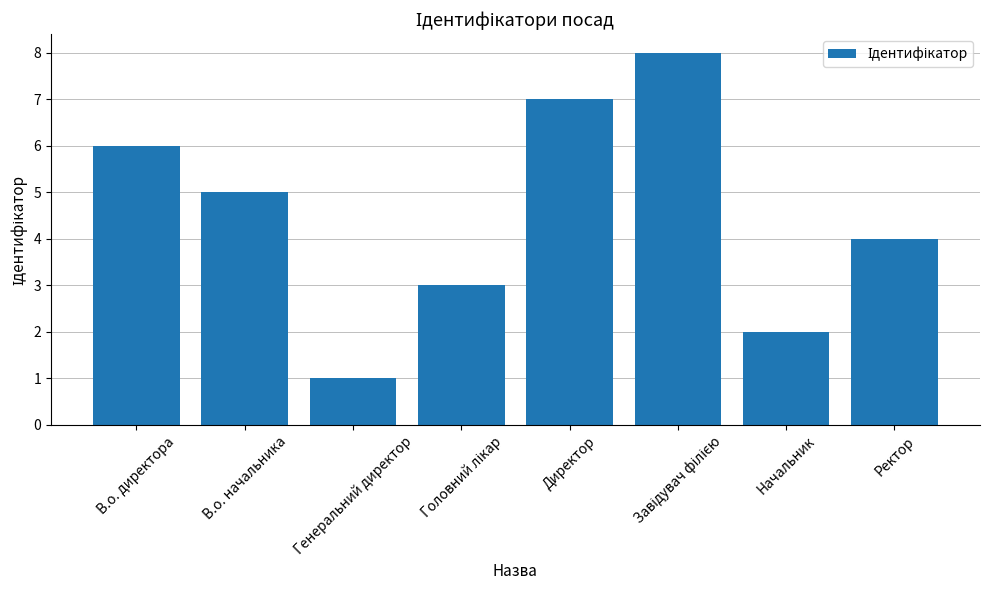

Which has a higher value, Ректор or В.о. директора?

В.о. директора